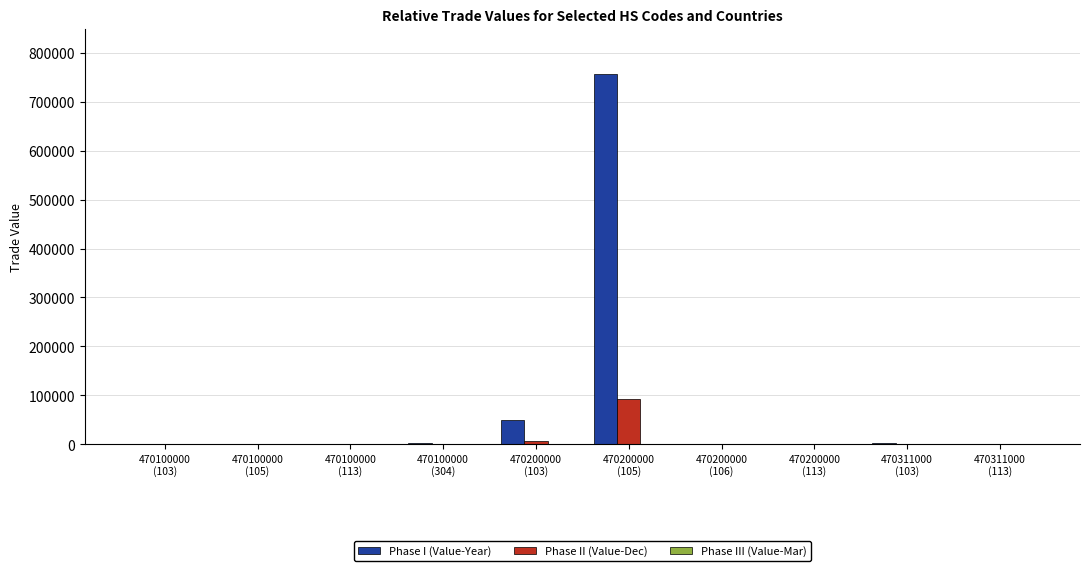

How many categories are shown in the chart?

10